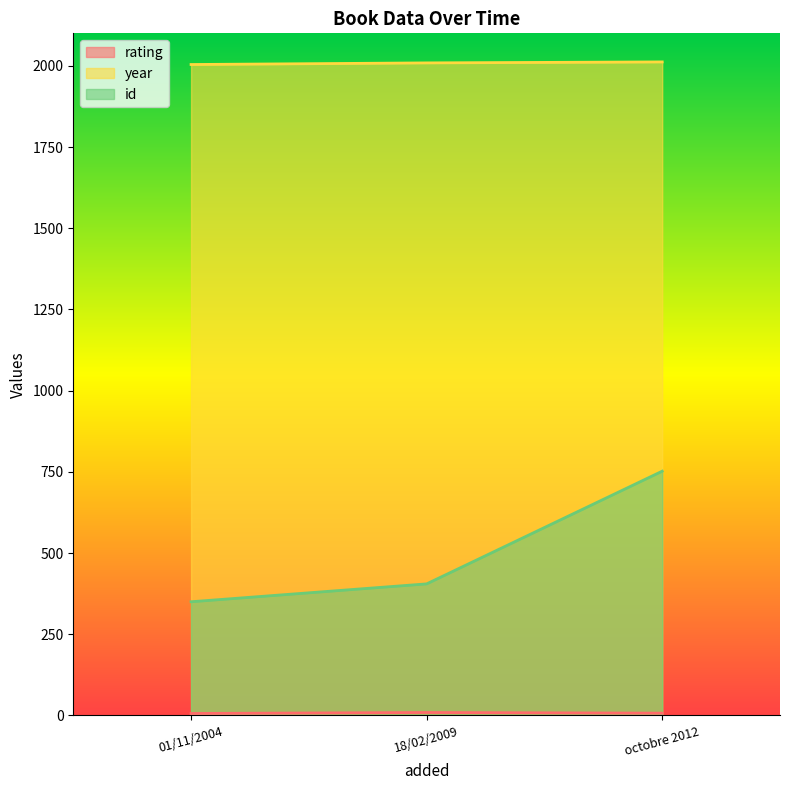

At which label is year closest to 2008?

18/02/2009